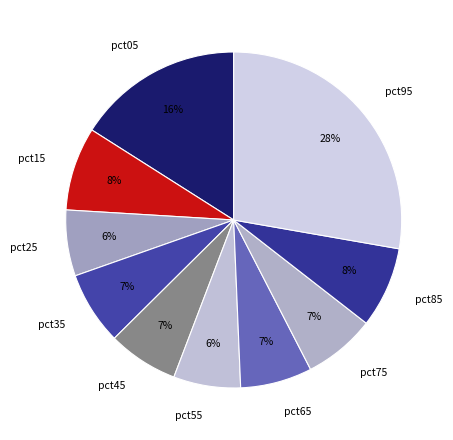

Is there any slice that represents more than half of the pie?

No